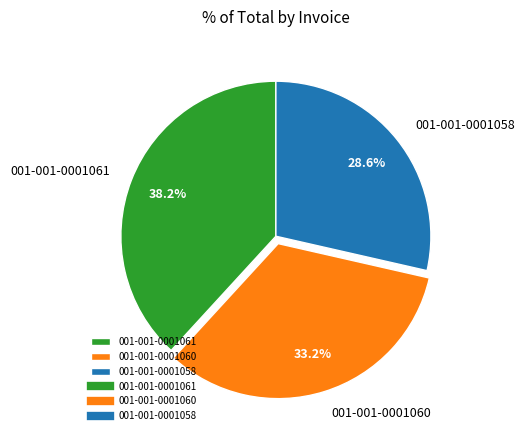

The 001-001-0001060 slice represents 33% of the pie. True or false?

True